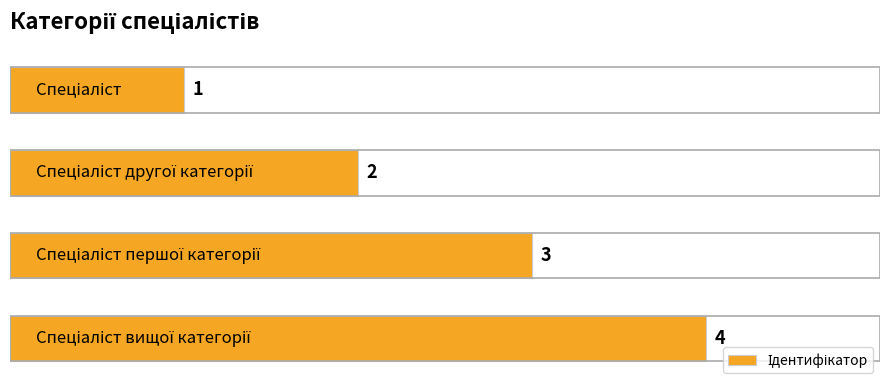

Count the values in the range 2 to 4.

3